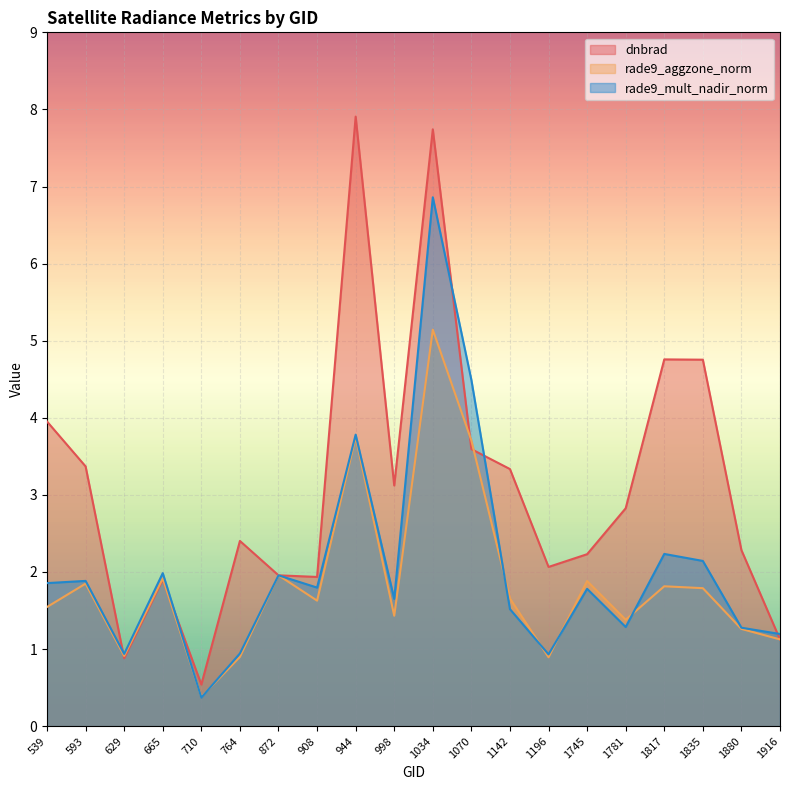

What is the total value across all series at 1916?

3.4